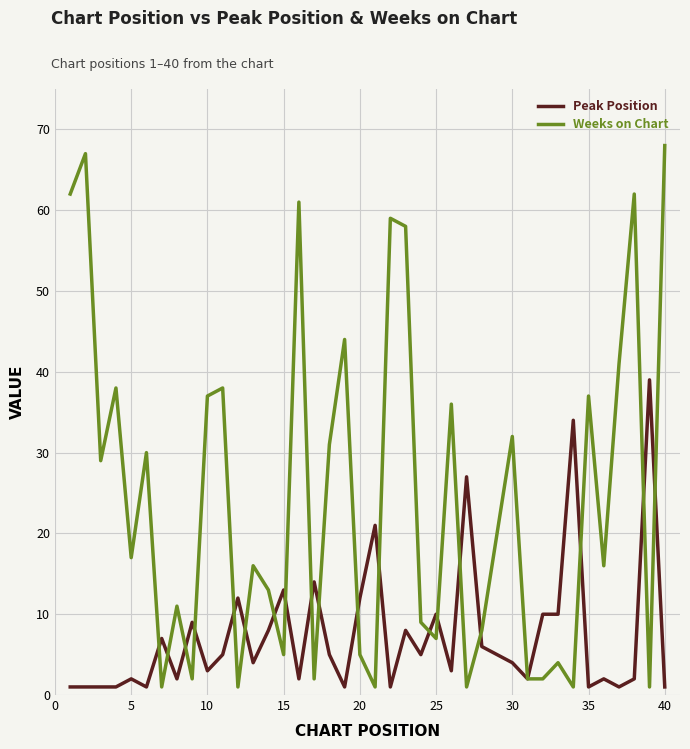

Rank the series by their average value, from lowest to highest.

Peak Position, Weeks on Chart